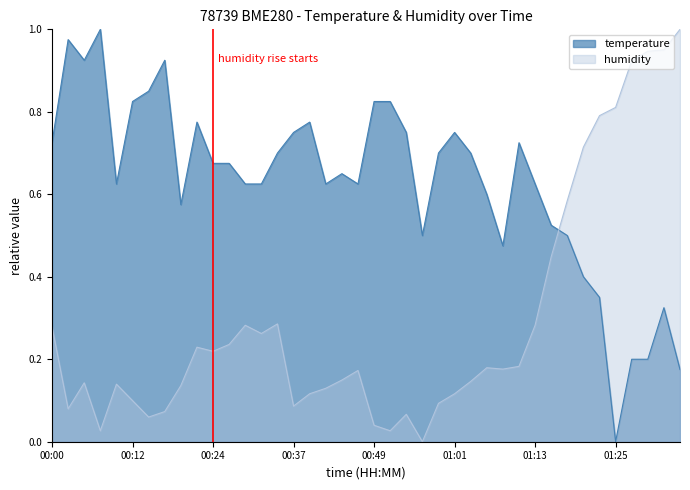

Reading left to right, transcribe all the data shown in this chart.

temperature: 0.7	1.0	0.9	1.0	0.6	0.8	0.8	0.9	0.6	0.8	0.7	0.7	0.6	0.6	0.7	0.7	0.8	0.6	0.7	0.6	0.8	0.8	0.7	0.5	0.7	0.7	0.7	0.6	0.5	0.7	0.6	0.5	0.5	0.4	0.4	0.0	0.2	0.2	0.3	0.2
humidity: 0.3	0.1	0.1	0.0	0.1	0.1	0.1	0.1	0.1	0.2	0.2	0.2	0.3	0.3	0.3	0.1	0.1	0.1	0.1	0.2	0.0	0.0	0.1	0.0	0.1	0.1	0.1	0.2	0.2	0.2	0.3	0.4	0.6	0.7	0.8	0.8	0.9	0.9	1.0	1.0